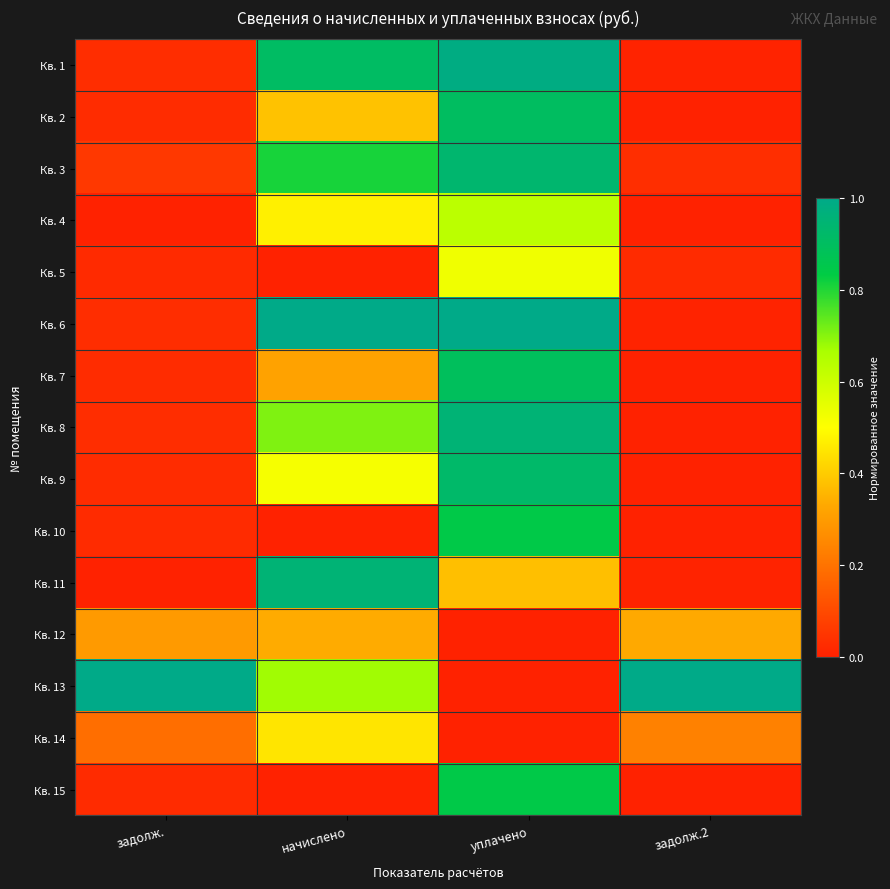

Reading left to right, list all the values displayed in this chart.

Кв. 1: задолж.=0.0	начислено=0.9	уплачено=1.0	задолж.2=0.0
Кв. 2: задолж.=0.0	начислено=0.4	уплачено=0.9	задолж.2=0.0
Кв. 3: задолж.=0.1	начислено=0.8	уплачено=0.9	задолж.2=0.0
Кв. 4: задолж.=0.0	начислено=0.5	уплачено=0.6	задолж.2=0.0
Кв. 5: задолж.=0.0	начислено=0.0	уплачено=0.5	задолж.2=0.0
Кв. 6: задолж.=0.0	начислено=1.0	уплачено=1.0	задолж.2=0.0
Кв. 7: задолж.=0.0	начислено=0.3	уплачено=0.9	задолж.2=0.0
Кв. 8: задолж.=0.0	начислено=0.7	уплачено=1.0	задолж.2=0.0
Кв. 9: задолж.=0.0	начислено=0.5	уплачено=0.9	задолж.2=0.0
Кв. 10: задолж.=0.0	начислено=0.0	уплачено=0.8	задолж.2=0.0
Кв. 11: задолж.=0.0	начислено=1.0	уплачено=0.4	задолж.2=0.0
Кв. 12: задолж.=0.3	начислено=0.3	уплачено=0.0	задолж.2=0.3
Кв. 13: задолж.=1.0	начислено=0.7	уплачено=0.0	задолж.2=1.0
Кв. 14: задолж.=0.2	начислено=0.4	уплачено=0.0	задолж.2=0.2
Кв. 15: задолж.=0.0	начислено=0.0	уплачено=0.8	задолж.2=0.0